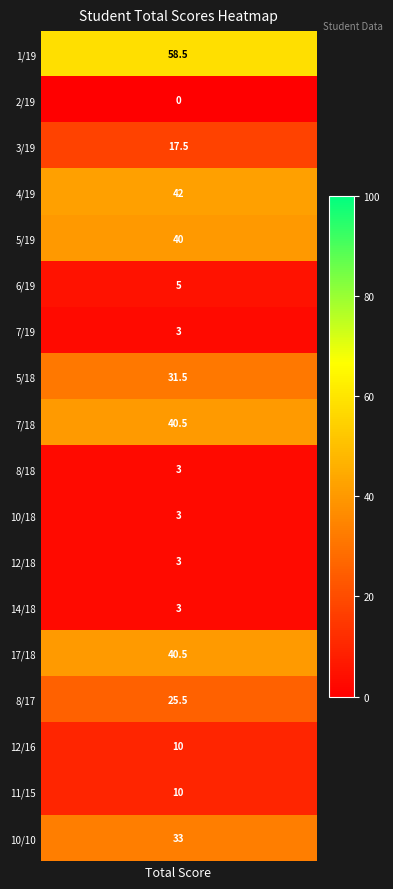

Between 17/18 and 7/19, which is larger?

17/18